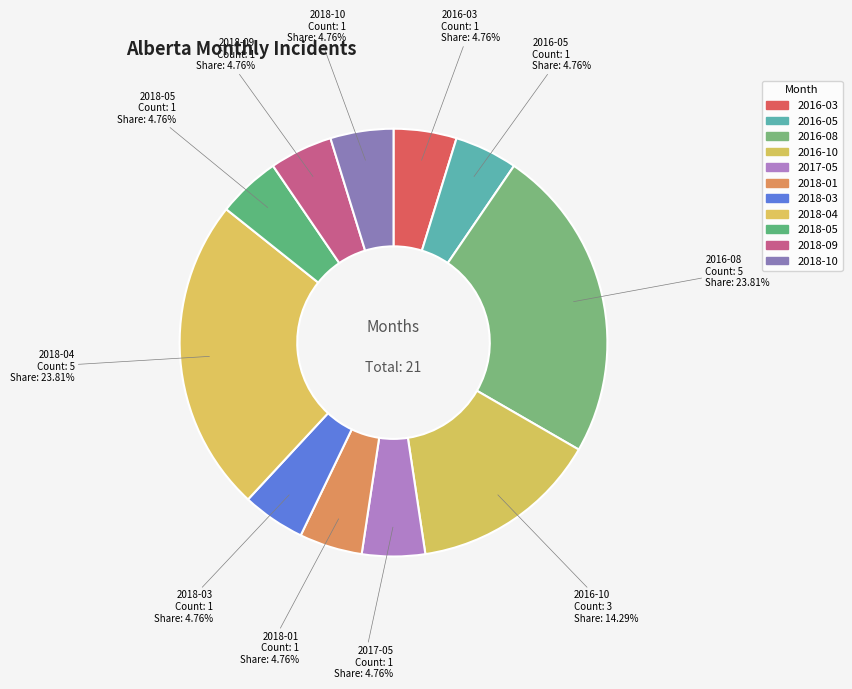

Does 2018-09 account for over 50% of the chart?

No